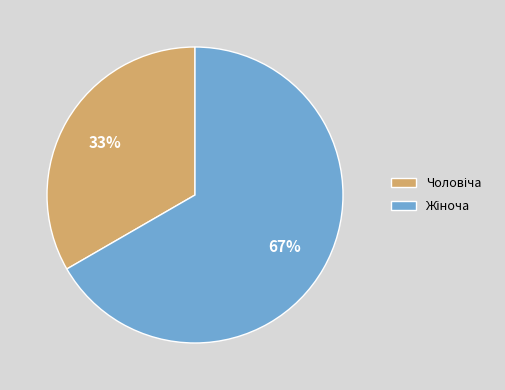

To the nearest percent, what is the average slice percentage?

50%